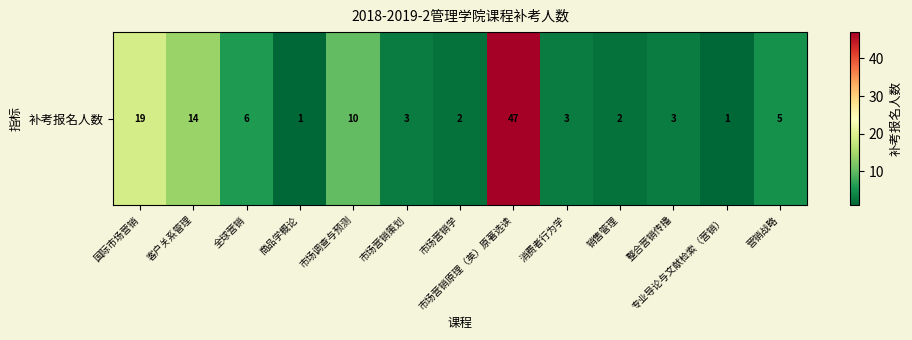

What is the change in value from 消费者行为学 to 专业导论与文献检索（营销）?

-2